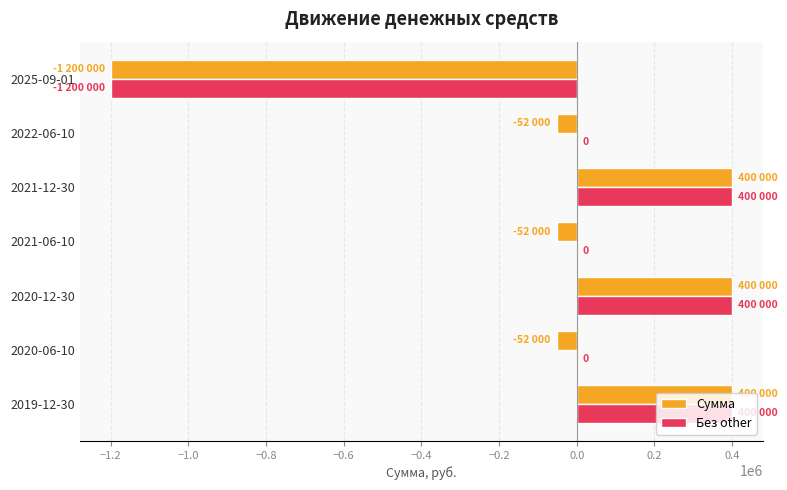

What is the maximum value for Без other?

400000